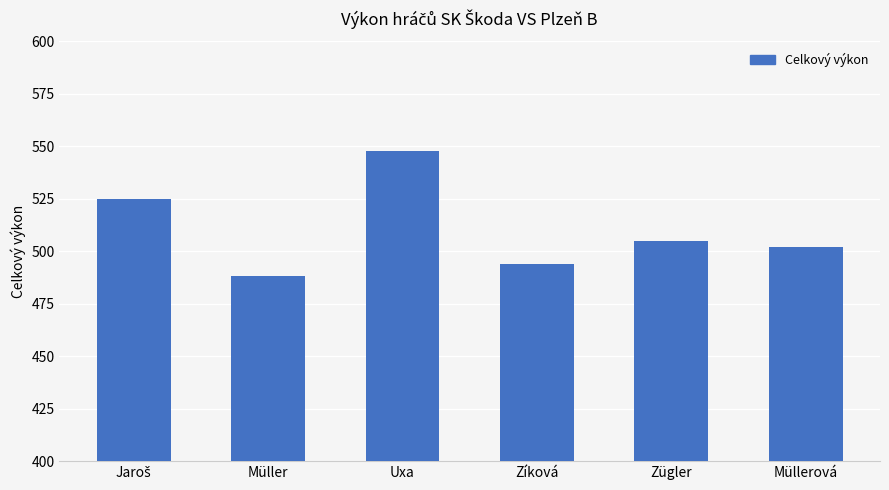

What is the label of the 3rd bar from the left?

Uxa